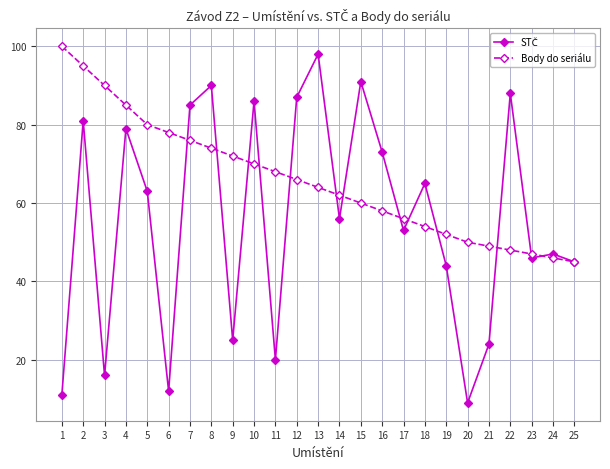

How many lines are shown in the chart?

2